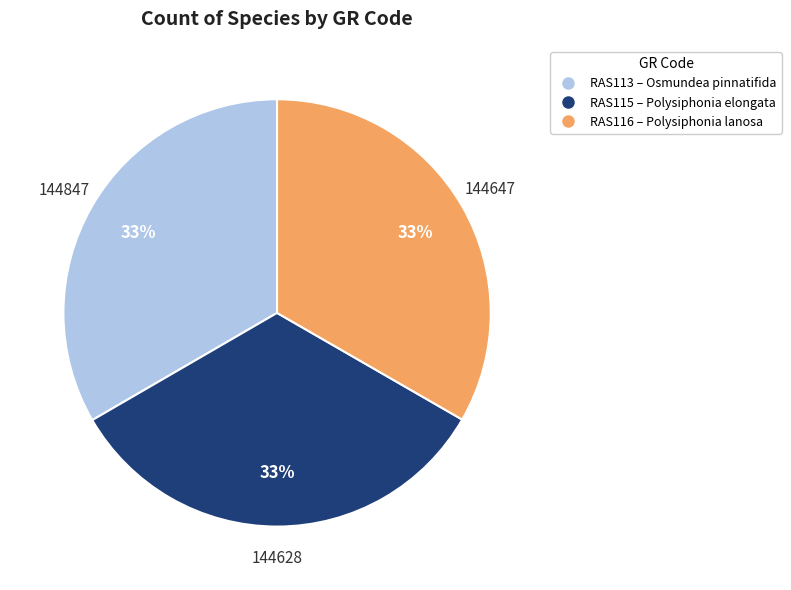

Approximately how many times larger is the value at RAS116 compared to RAS115?

1.0